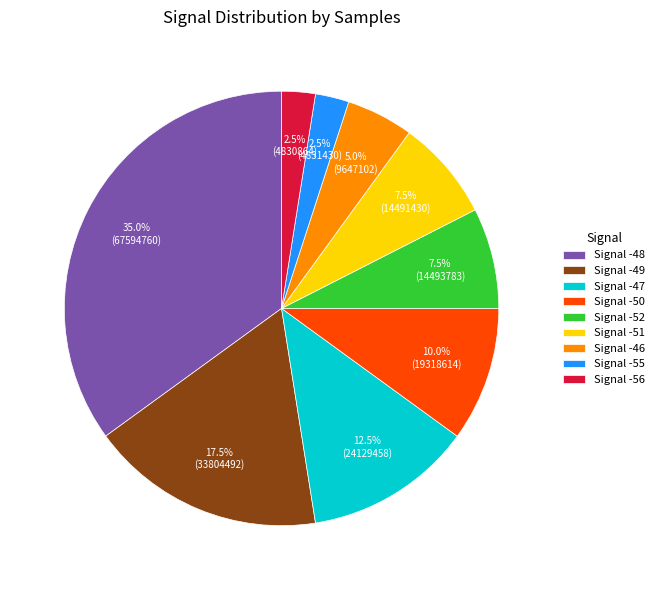

What is the ratio of the value at Signal -48 to the value at Signal -50?

3.5